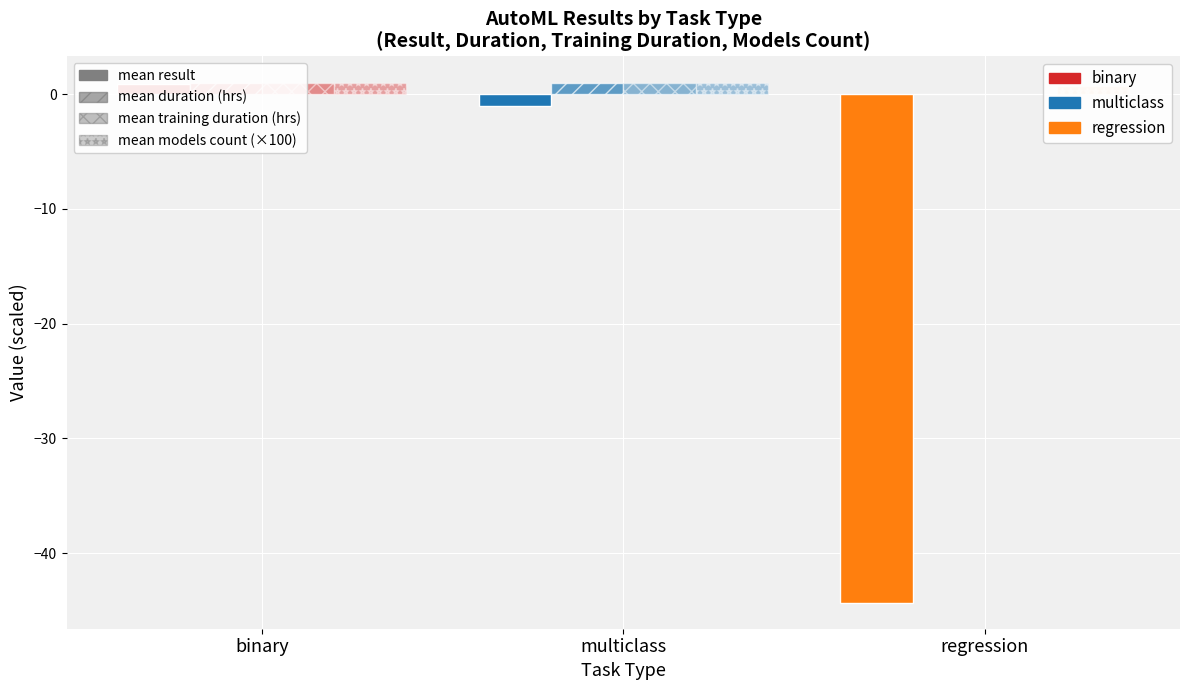

What is the value of the mean training duration (hrs) bar at the 1st from the left?

1.0